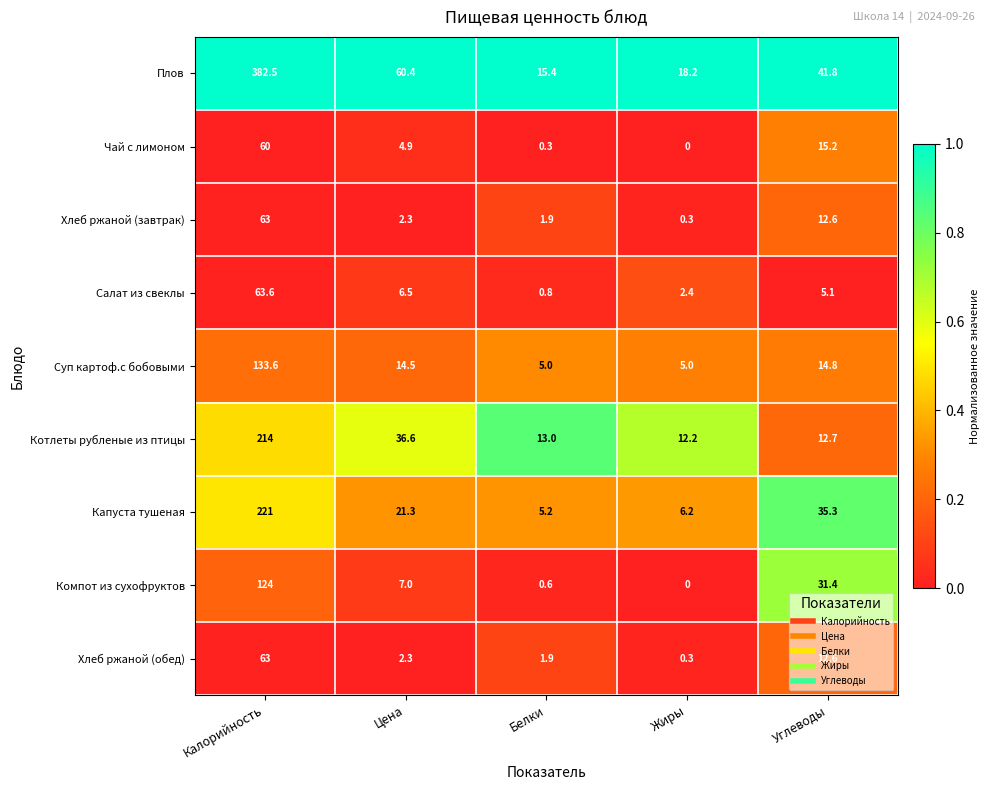

At which label does Суп картоф.с бобовыми first exceed 14?

Калорийность